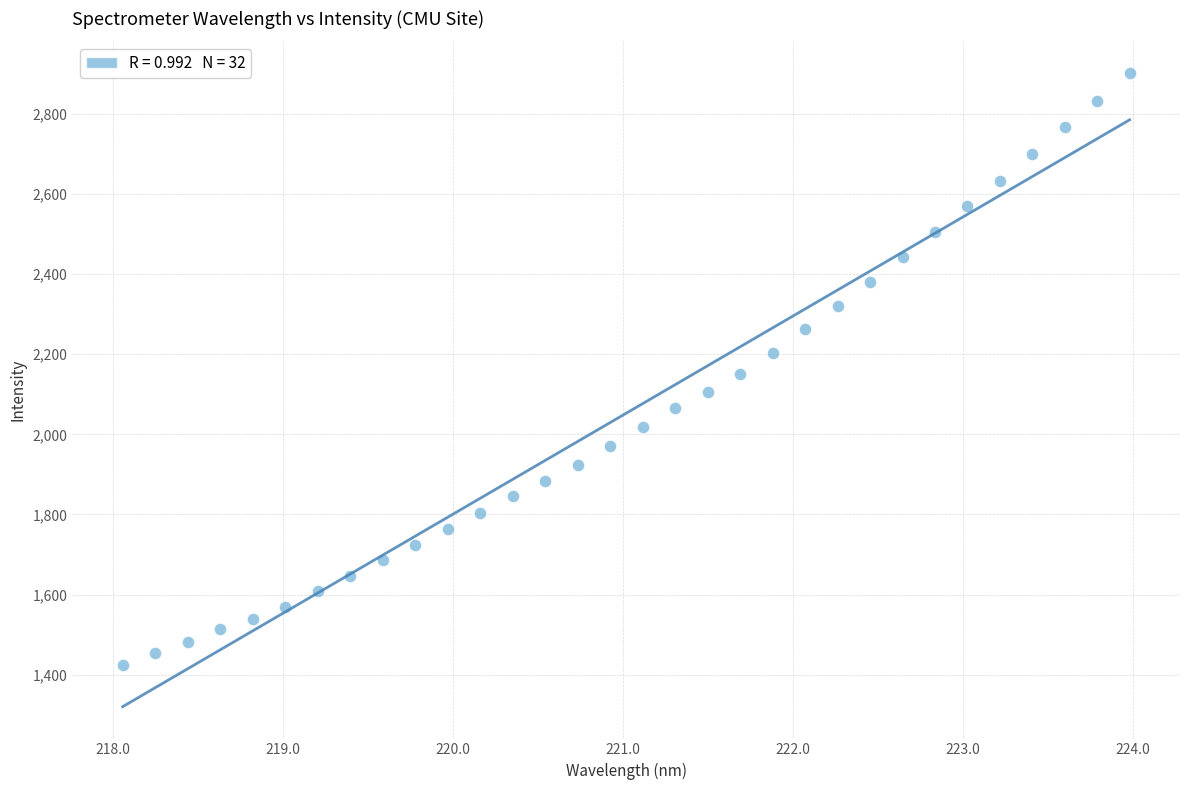

What is the range of Y values (max minus min)?

1478.6